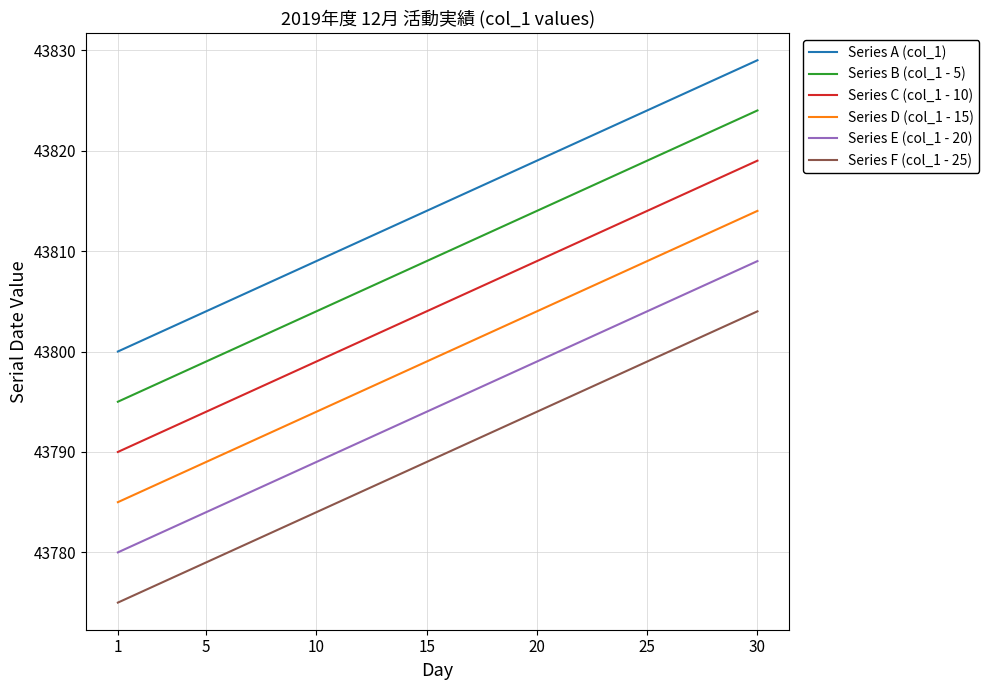

Which series has the largest total across all categories?

Series A (col_1)